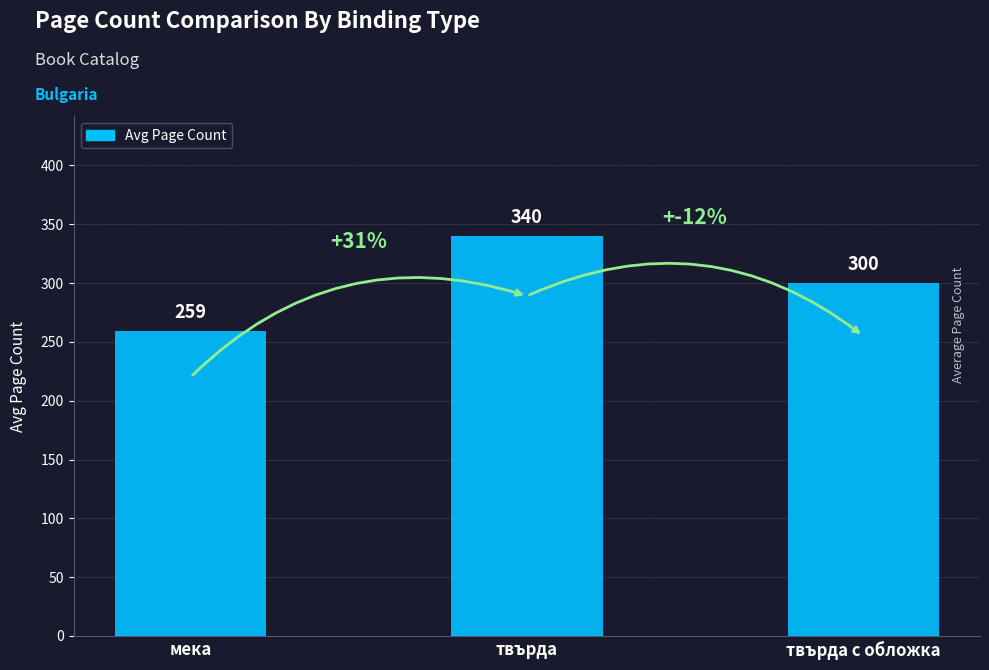

Reading left to right, transcribe all the data shown in this chart.

мека=259	твърда=340	твърда с обложка=300